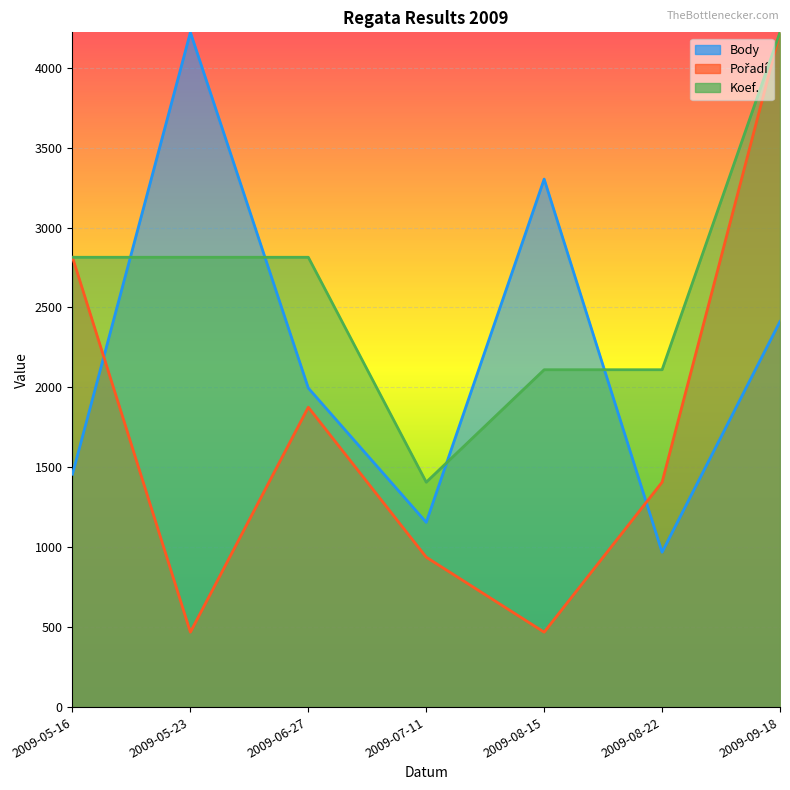

List the series in order of their overall mean, highest first.

Koef., Body, Pořadí